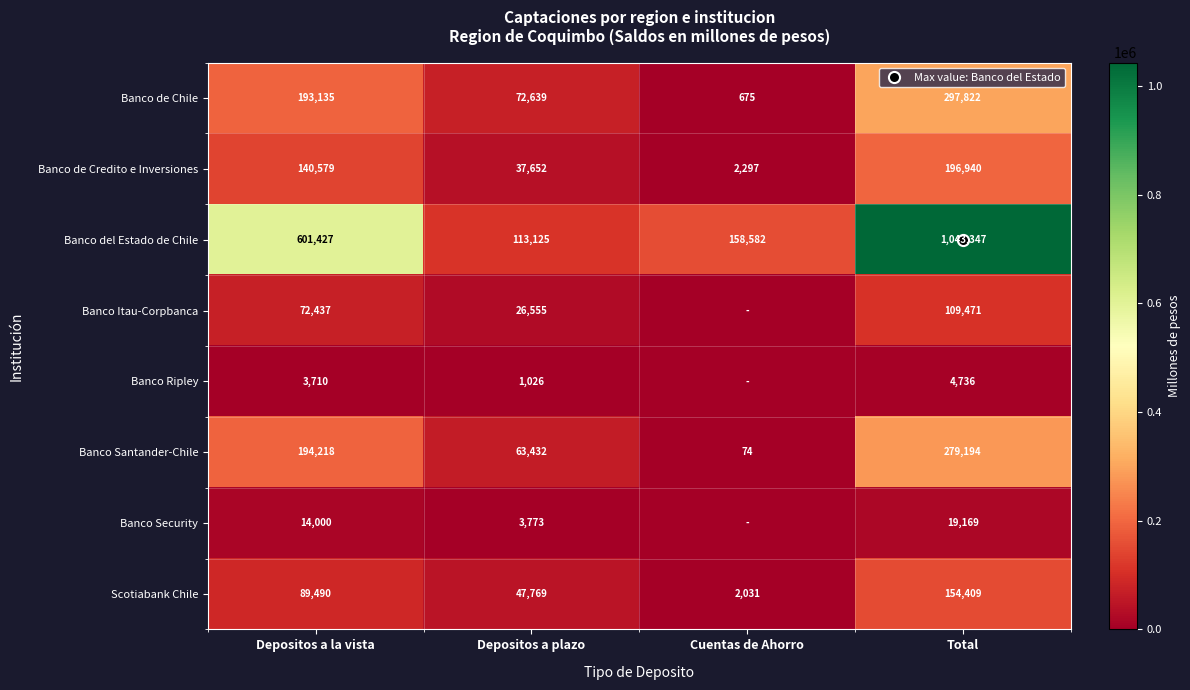

At how many categories does at least one series exceed 766077?

1